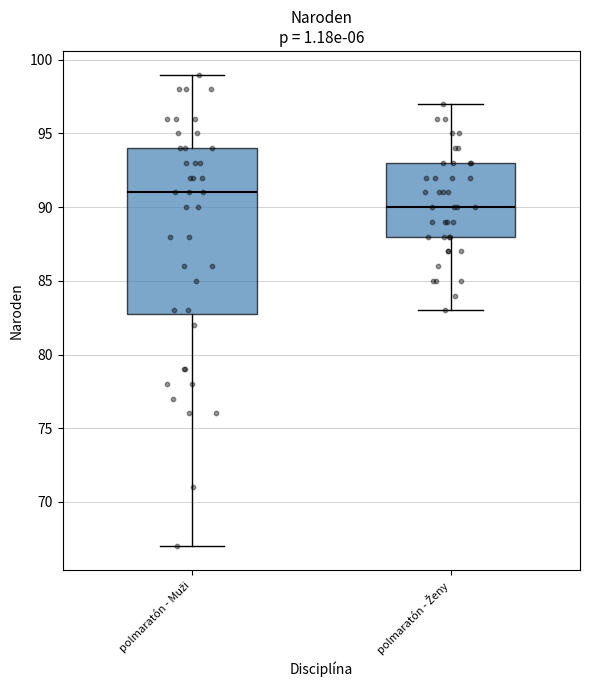

Reading left to right, transcribe this box plot: for each box, give where its median line is, the range the box spans, and where its two whiskers end, as read against the y-axis. The values are not printed on the chart, so give them approximately, as read against the axis.

polmaratón - Muži: median 91, box 83 to 94, whiskers 67 to 99
polmaratón - Ženy: median 90, box 88 to 93, whiskers 83 to 97